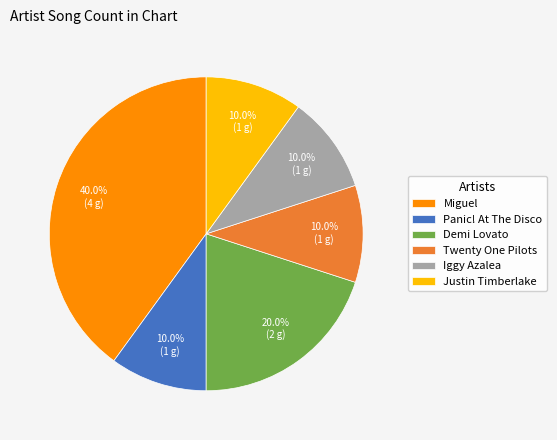

Which has a higher value, Demi Lovato or Twenty One Pilots?

Demi Lovato